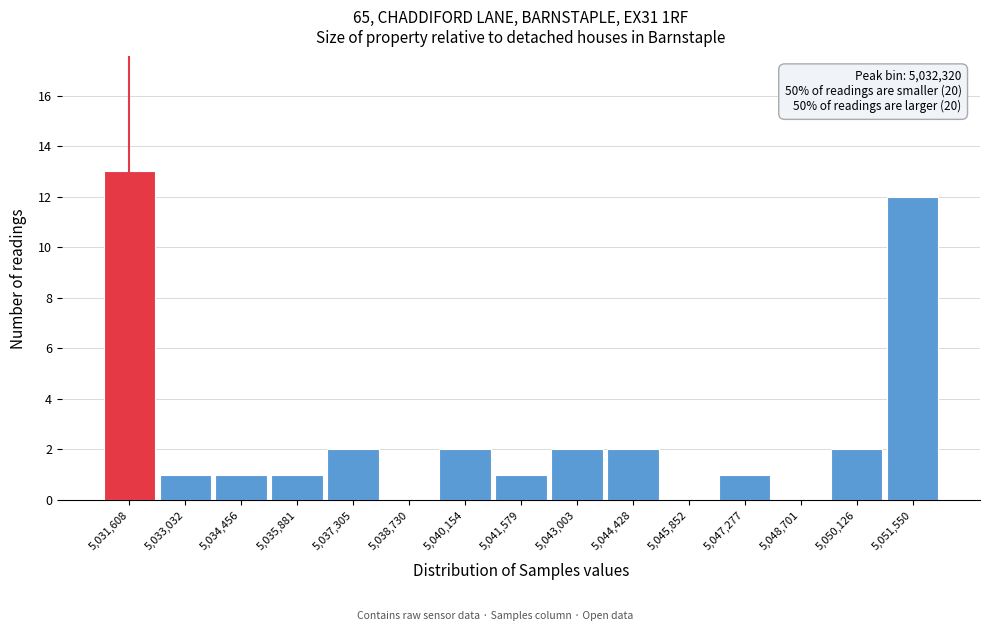

Reading left to right, transcribe all the data shown in this chart.

5,031,608=13	5,033,032=1	5,034,456=1	5,035,881=1	5,037,305=2	5,038,730=0	5,040,154=2	5,041,579=1	5,043,003=2	5,044,428=2	5,045,852=0	5,047,277=1	5,048,701=0	5,050,126=2	5,051,550=12